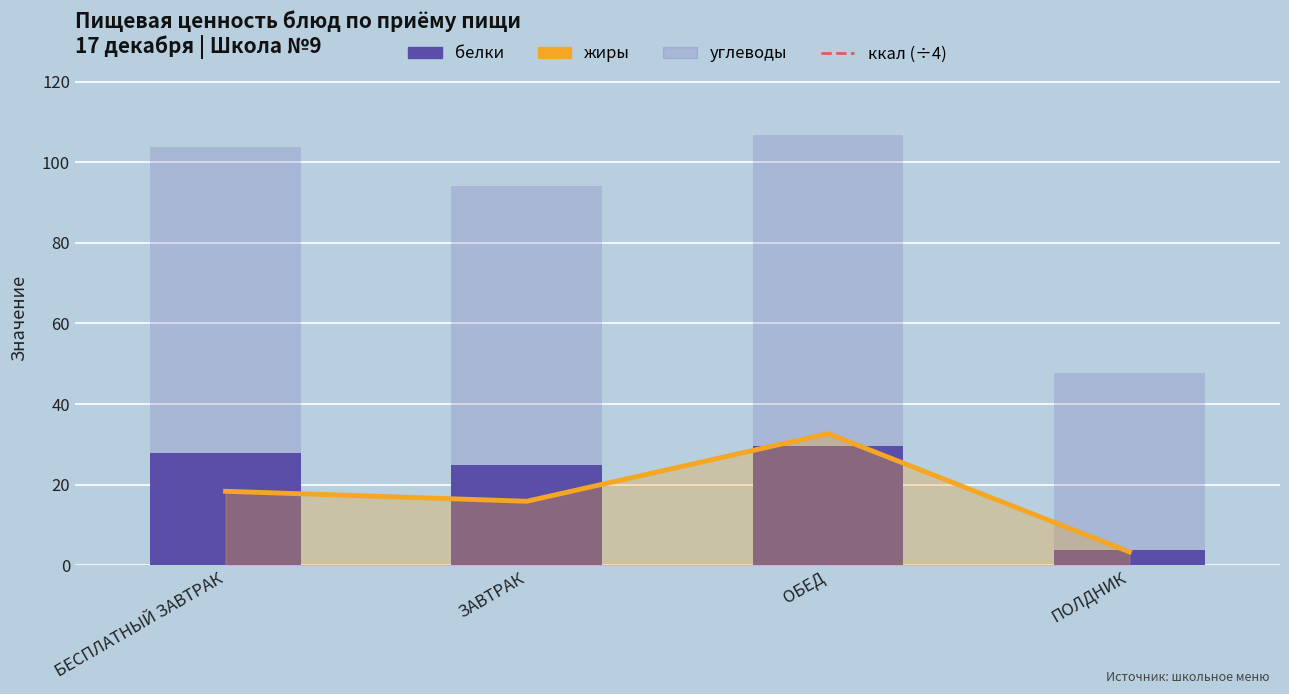

List the labels in order of жиры value, smallest first.

ПОЛДНИК, ЗАВТРАК, БЕСПЛАТНЫЙ ЗАВТРАК, ОБЕД